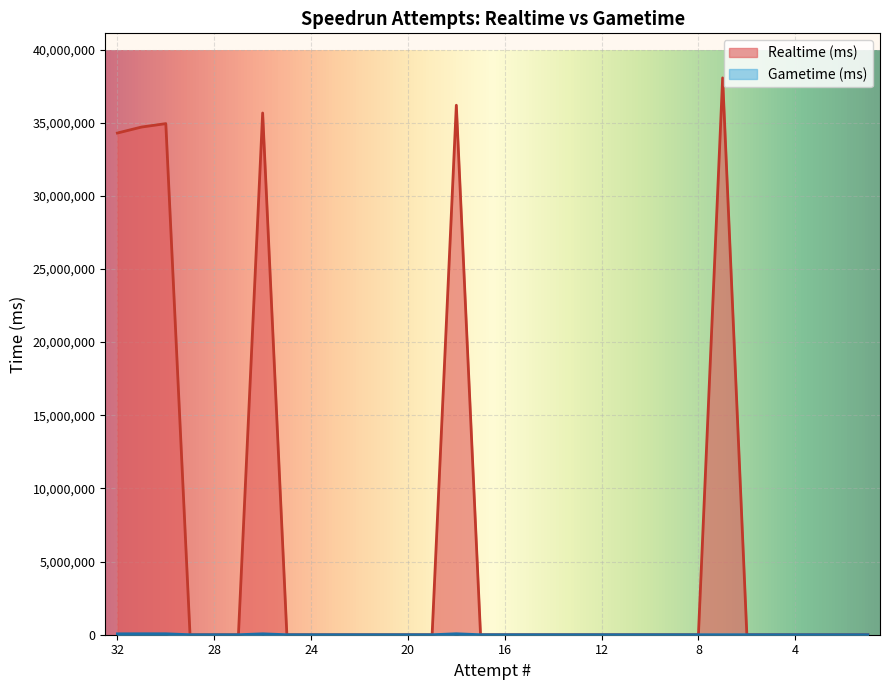

The value of Gametime (ms) at 22 is -24268. True or false?

False